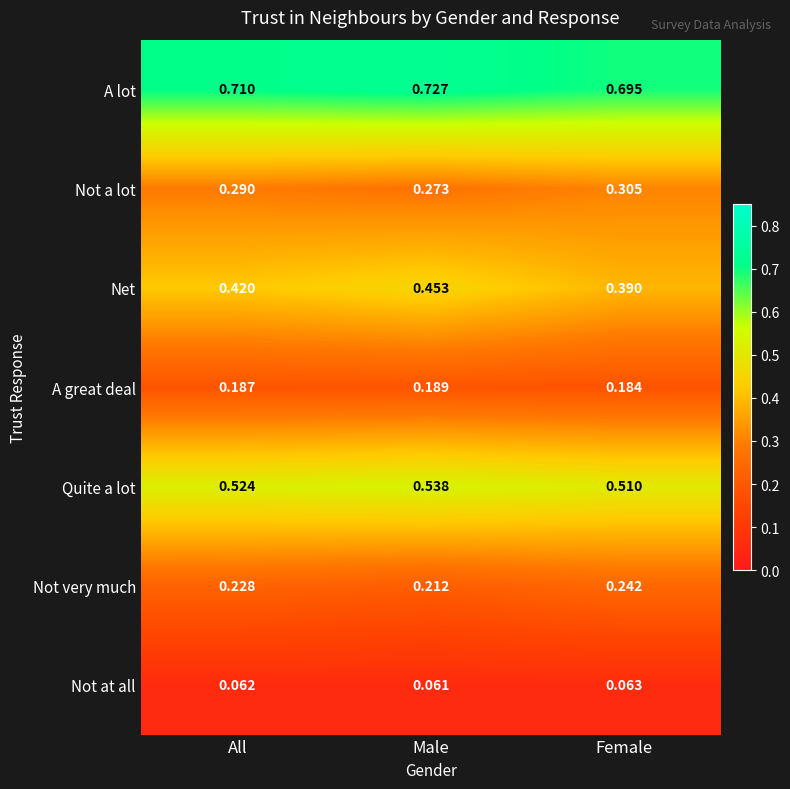

Which label corresponds to the smallest value in the chart?

Male